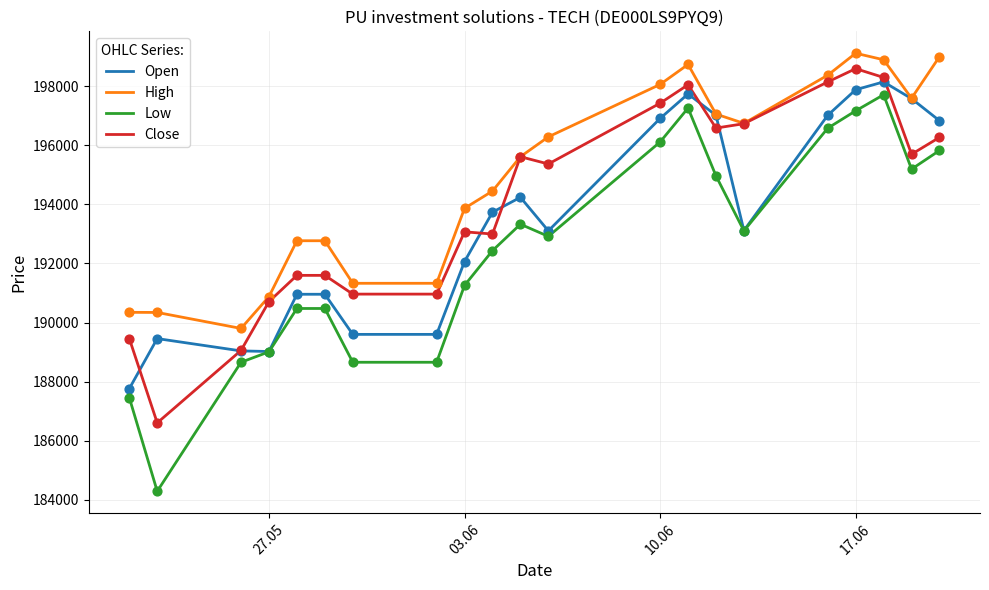

What are all the series names shown in the legend?

Open, High, Low, Close